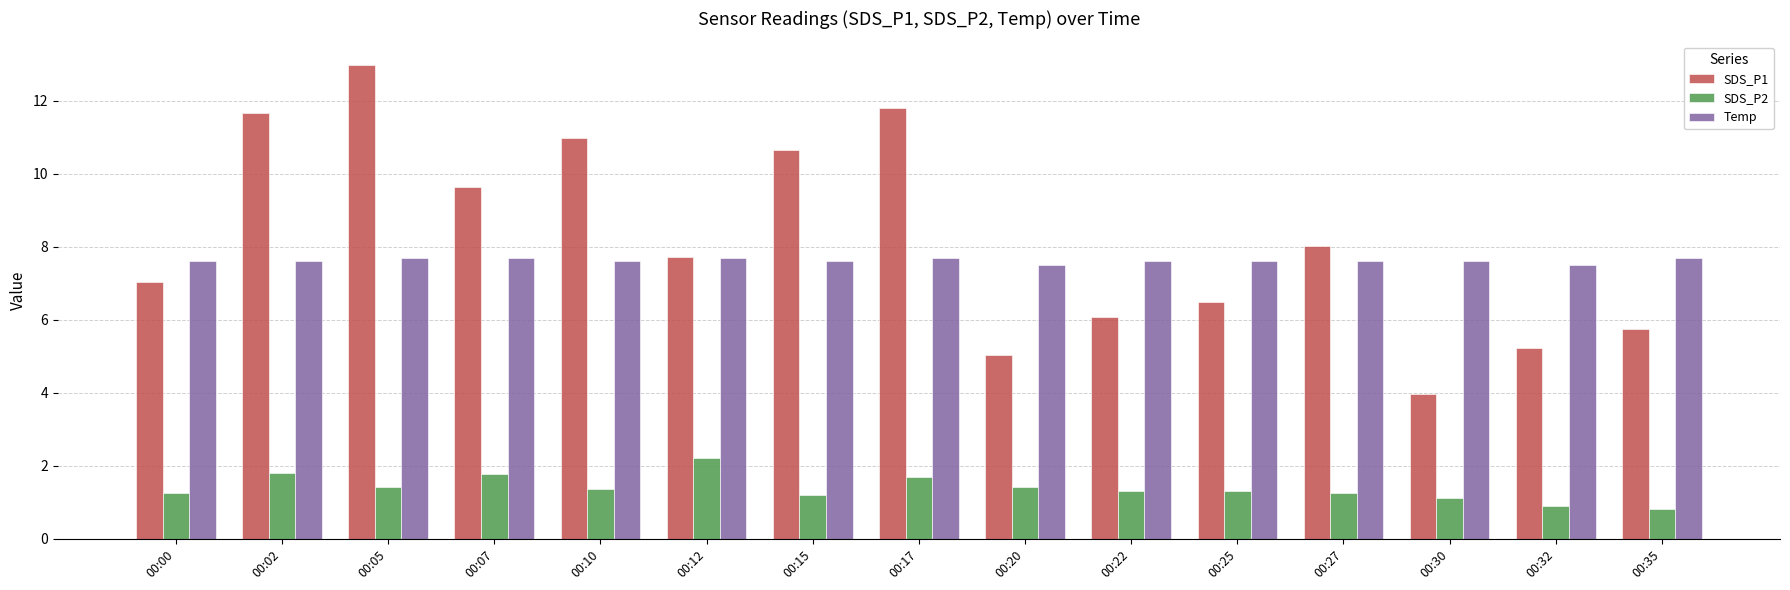

Which series has the largest total across all categories?

SDS_P1